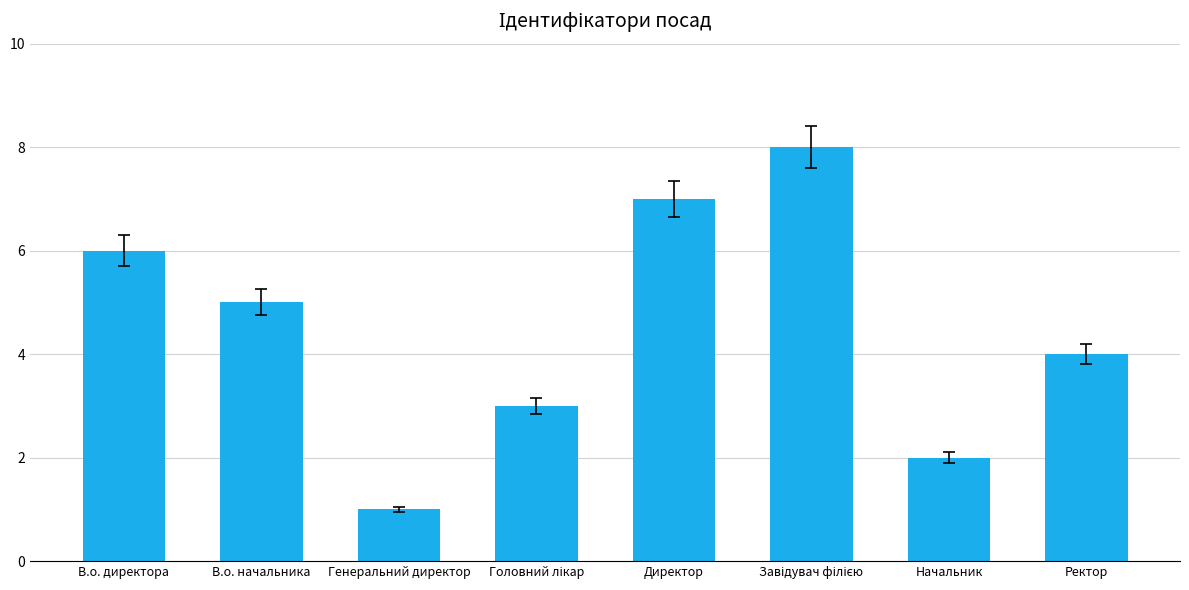

At which label does the data first exceed 5?

В.о. директора